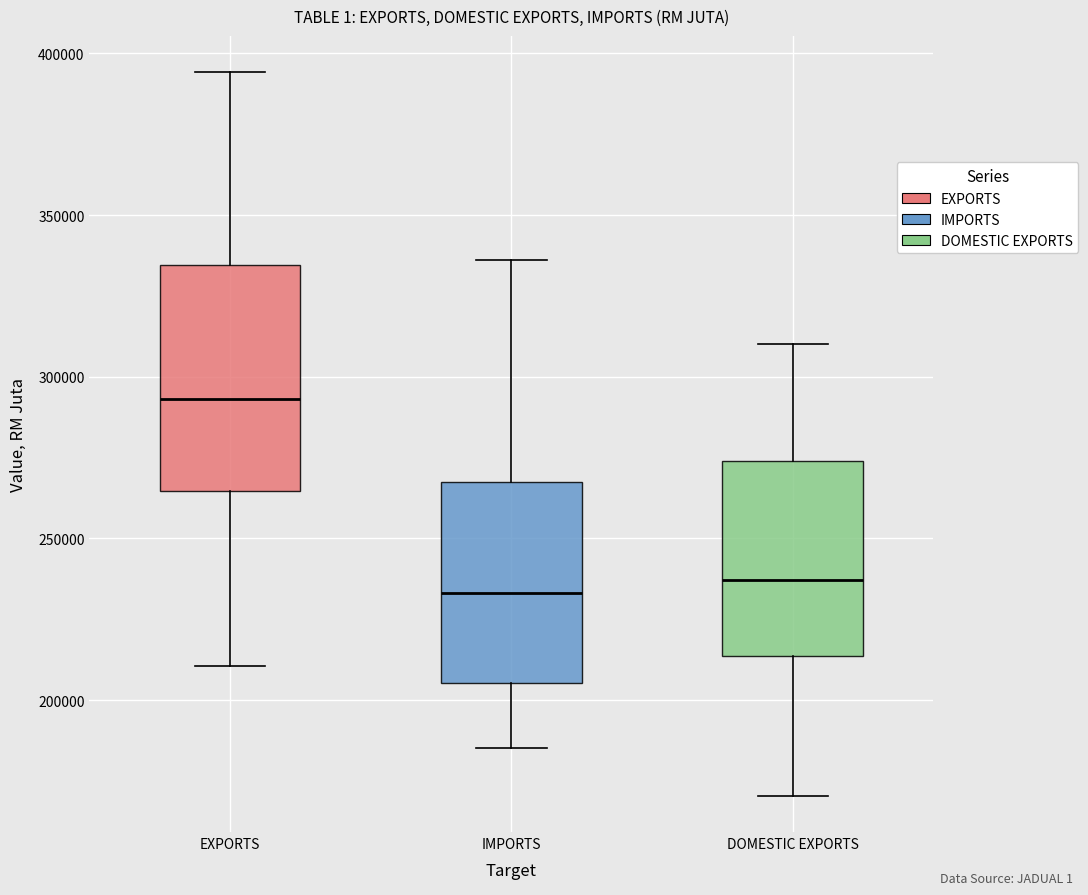

Where does the median line of the box for IMPORTS sit on the y-axis? The values are not printed on the chart, so give them approximately, as read against the axis.

235000